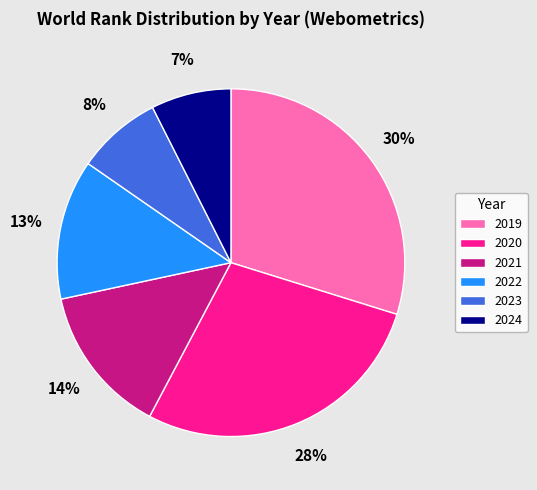

Does 2023 account for over 50% of the chart?

No